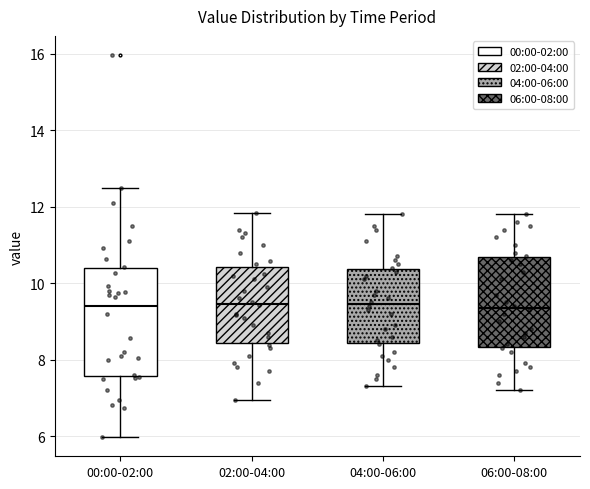

Reading left to right, read every box against the y-axis: the position of its median line, the range the box covers, and the ends of its whiskers. The values are not printed on the chart, so give them approximately, as read against the axis.

00:00-02:00: median 9.4, box 7.6 to 10.4, whiskers 6.0 to 12.6
02:00-04:00: median 9.4, box 8.4 to 10.4, whiskers 7.0 to 11.8
04:00-06:00: median 9.4, box 8.4 to 10.4, whiskers 7.4 to 11.8
06:00-08:00: median 9.4, box 8.4 to 10.6, whiskers 7.2 to 11.8